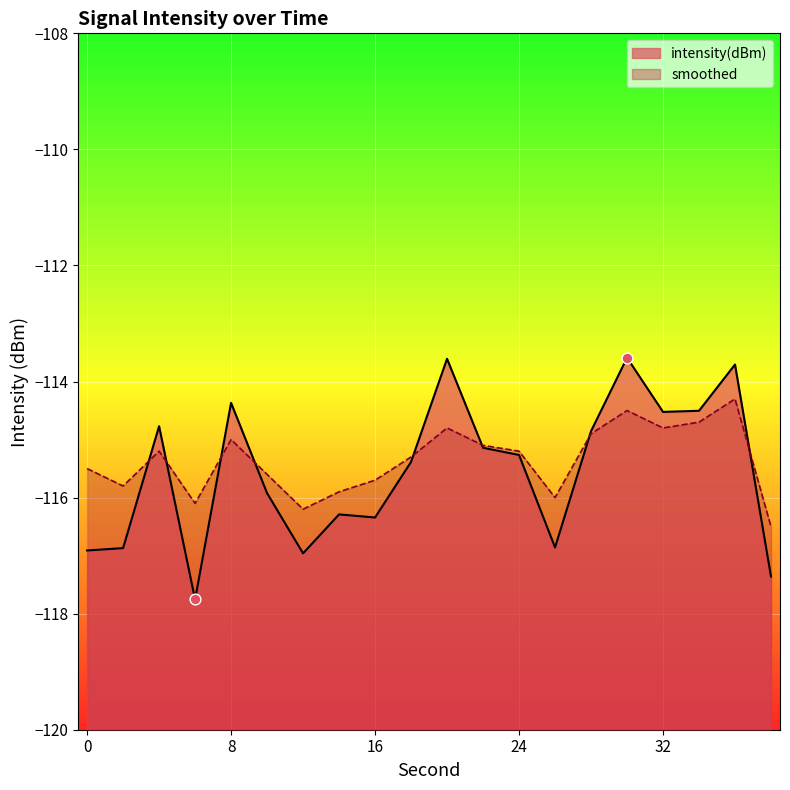

Which series has the largest total across all categories?

smoothed